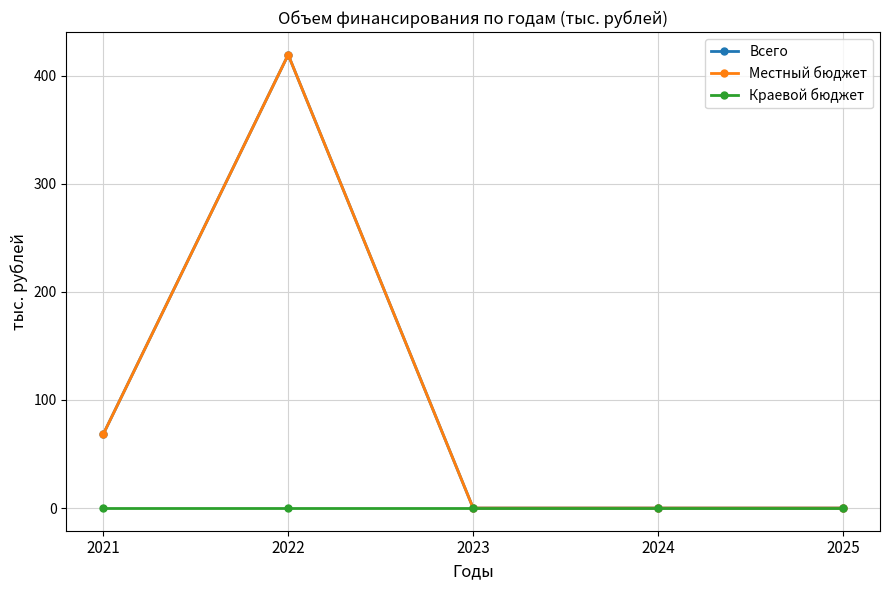

Reading left to right, transcribe all the data shown in this chart.

Всего: 2021=68.3	2022=419.5	2023=0.0	2024=0.0	2025=0.0
Местный бюджет: 2021=68.3	2022=419.5	2023=0.0	2024=0.0	2025=0.0
Краевой бюджет: 2021=0.0	2022=0.0	2023=0.0	2024=0.0	2025=0.0